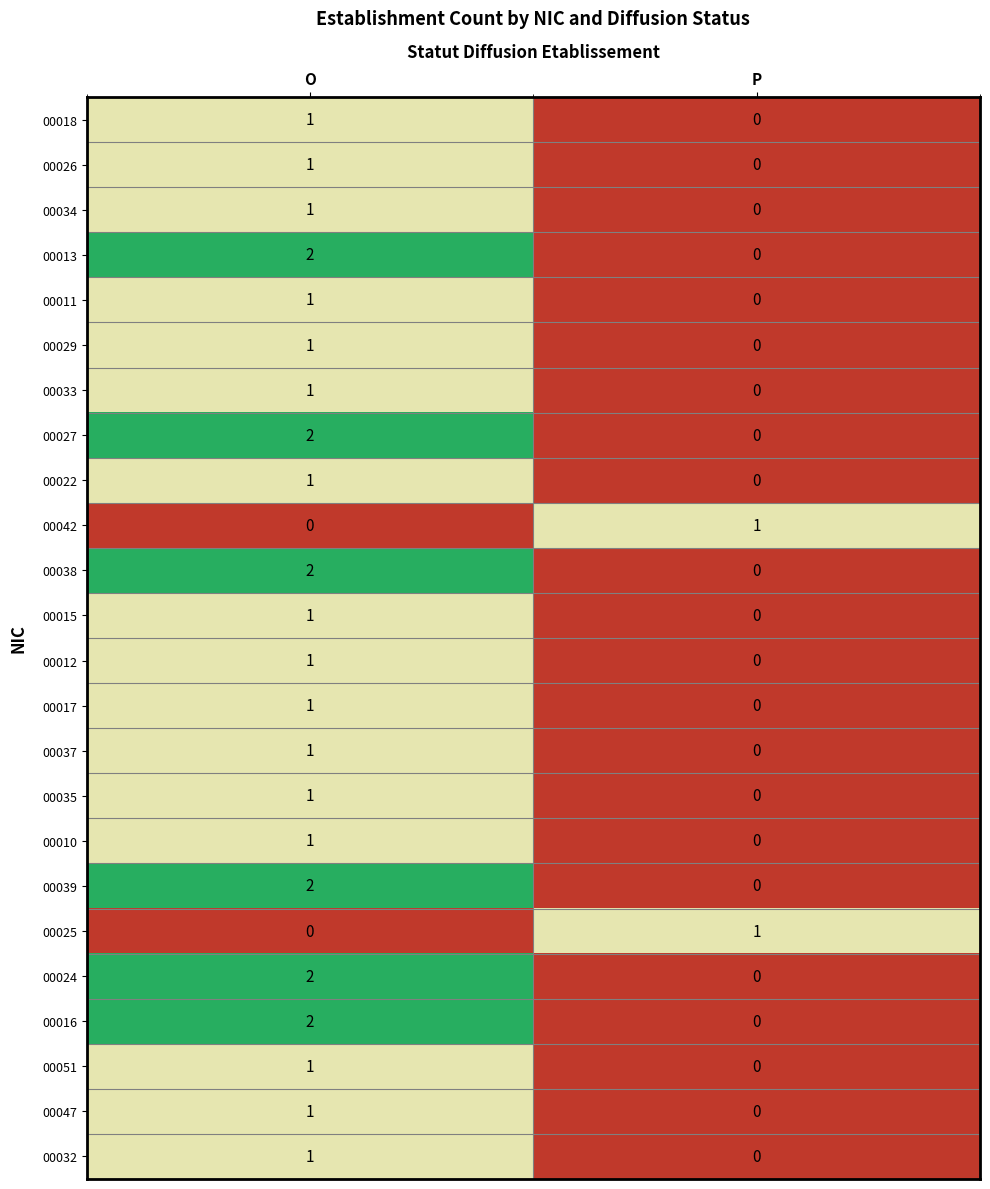

Is the value of 00027 at O greater than the value of 00025 at O?

Yes